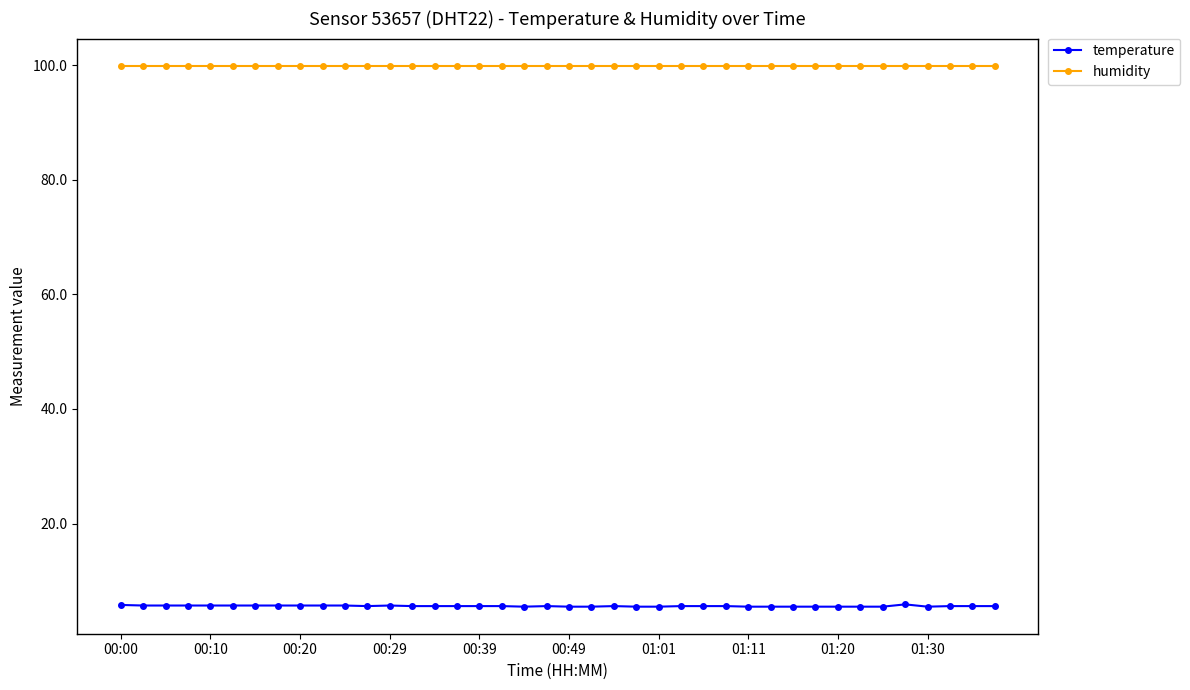

List the series in order of their peak value, highest first.

humidity, temperature